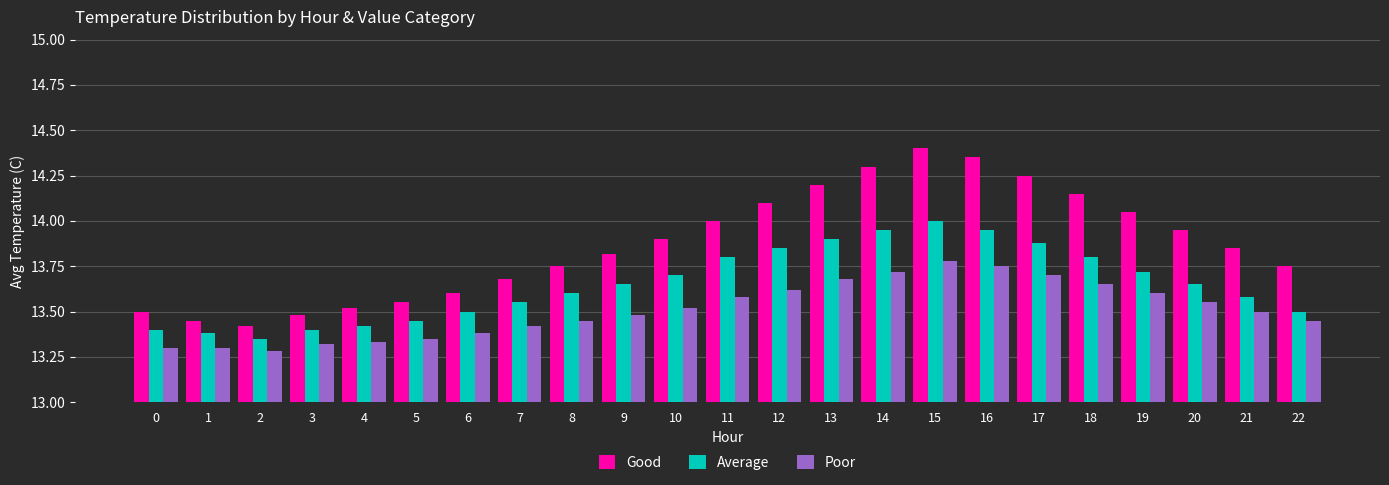

What is the difference between the highest and lowest values at 11?

0.4